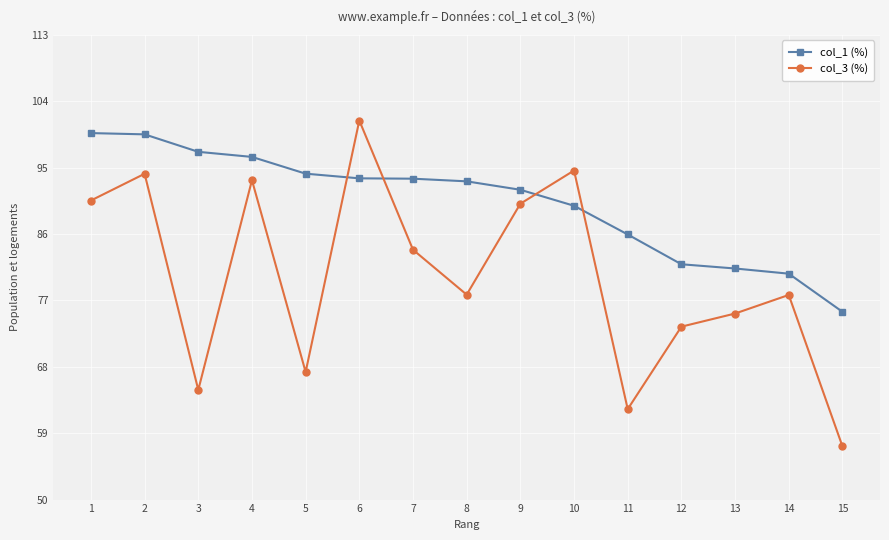

At which category is the sum across all series the highest?

6